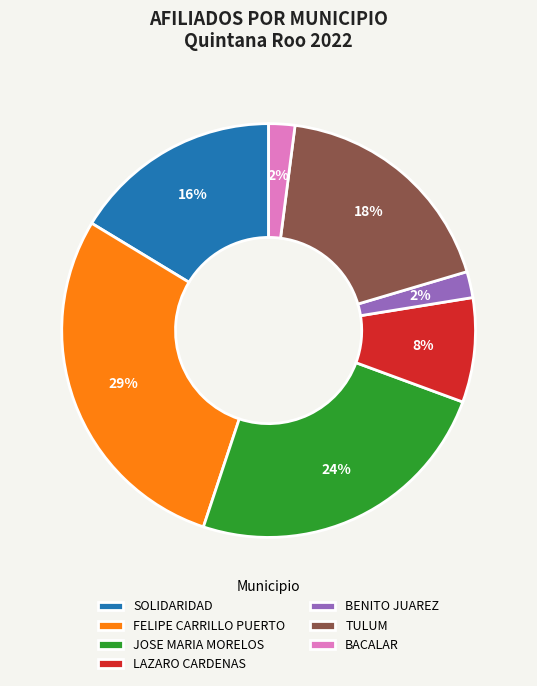

What is the largest slice in the pie chart?

FELIPE CARRILLO PUERTO